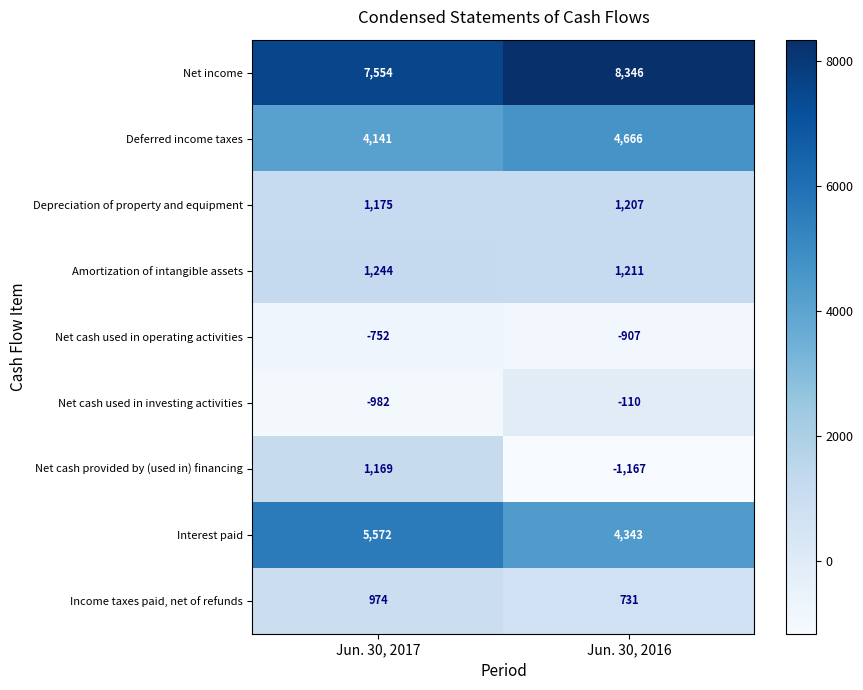

How many categories are shown in the chart?

2